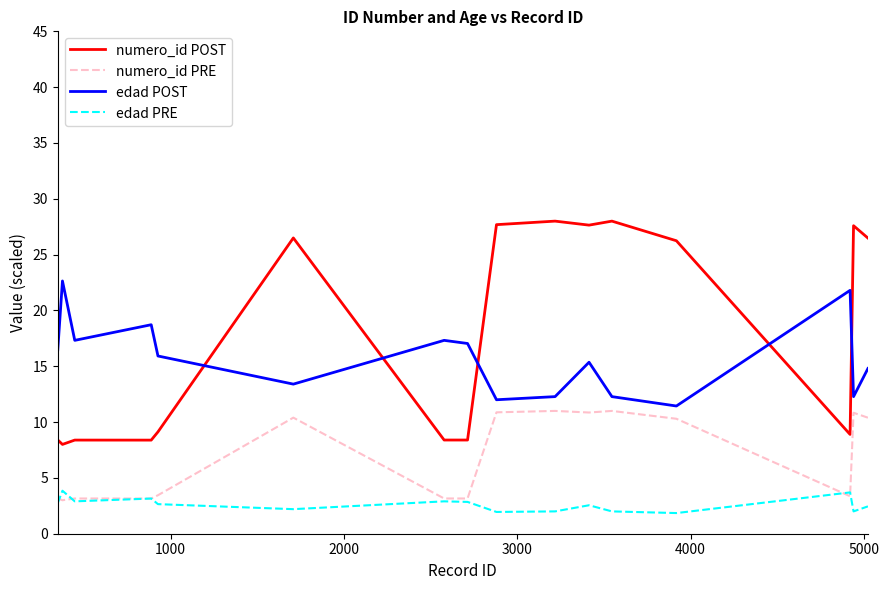

What is the smallest value displayed?

1.9